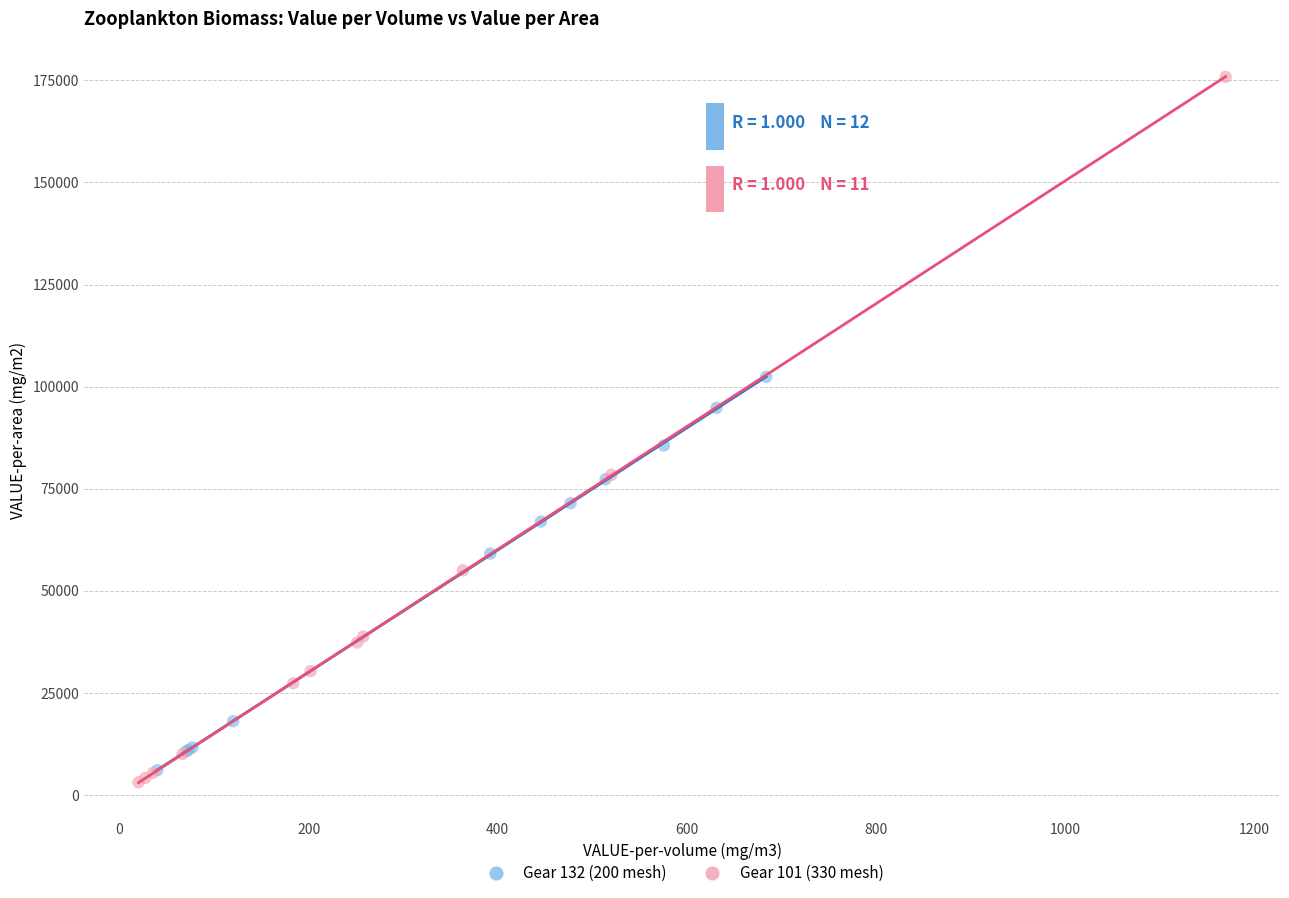

Which series has the largest Y range (max minus min)?

Gear 101 (330 mesh)